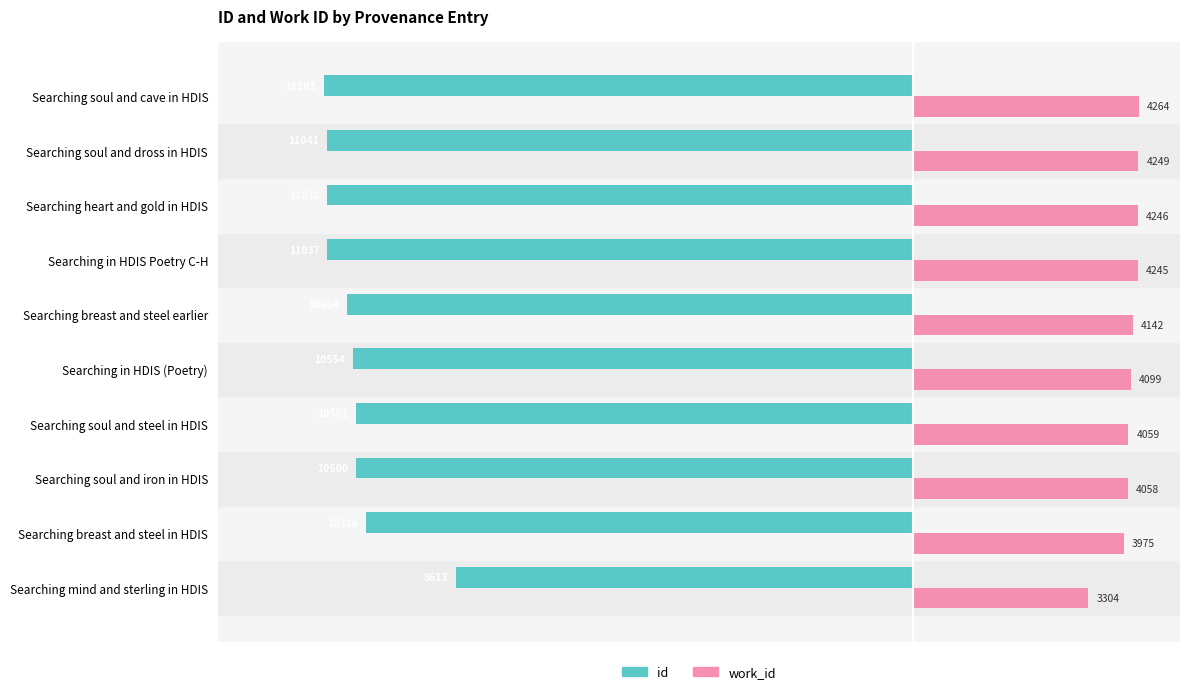

What is the difference between the maximum and second lowest values in the work_id series?

289